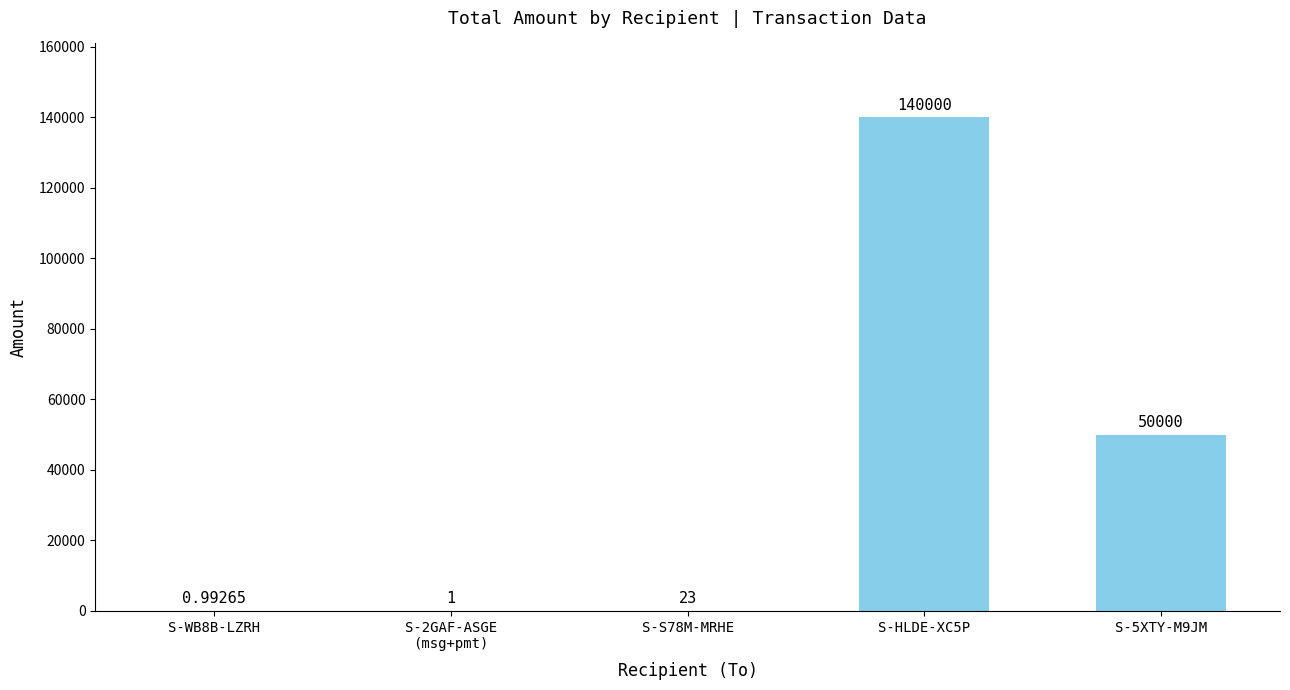

What is the sum of the values at S-HLDE-XC5P and S-WB8B-LZRH?

140001.0